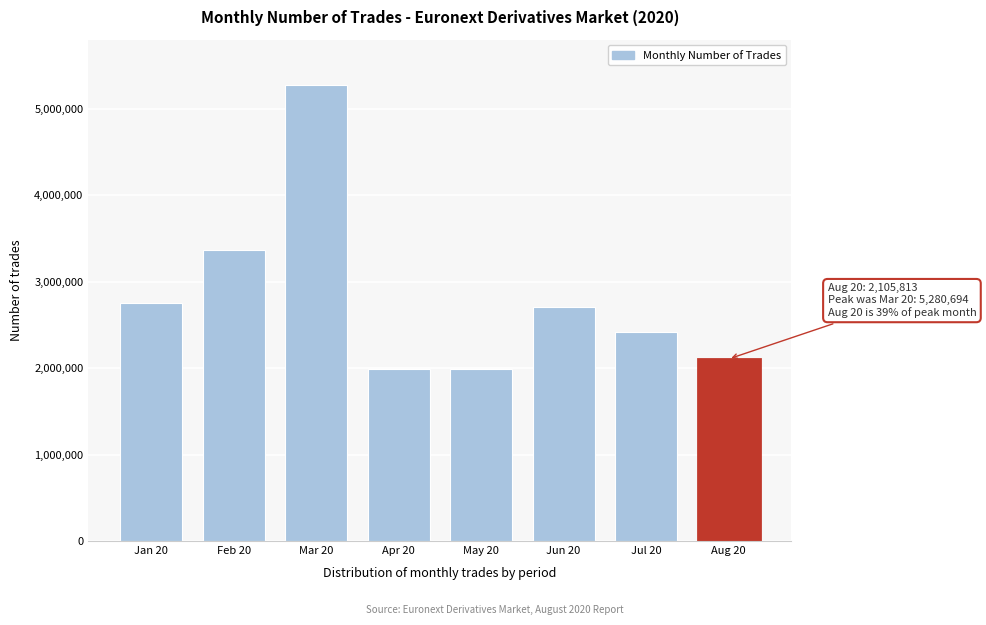

Is it true that the value at Jan 20 is 4159791?

False